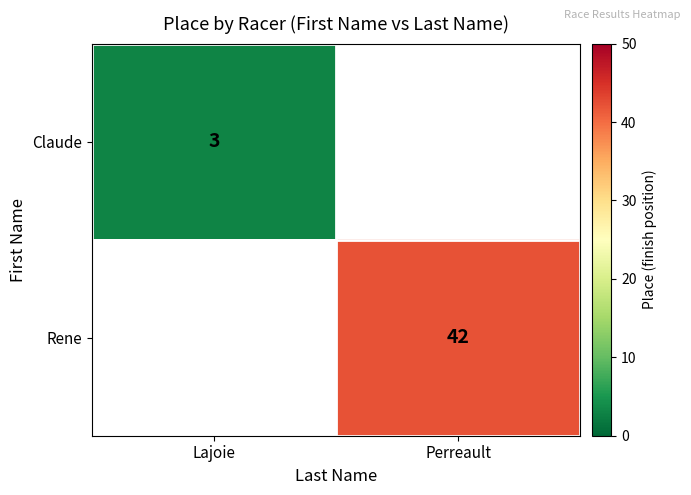

Which category has the lowest value across all series?

Lajoie